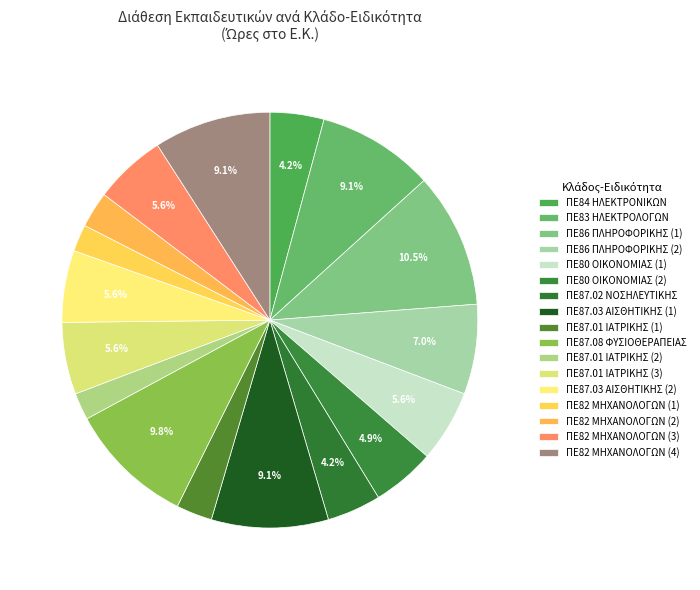

To the nearest percent, what is the difference between the largest and smallest slice percentages?

8%